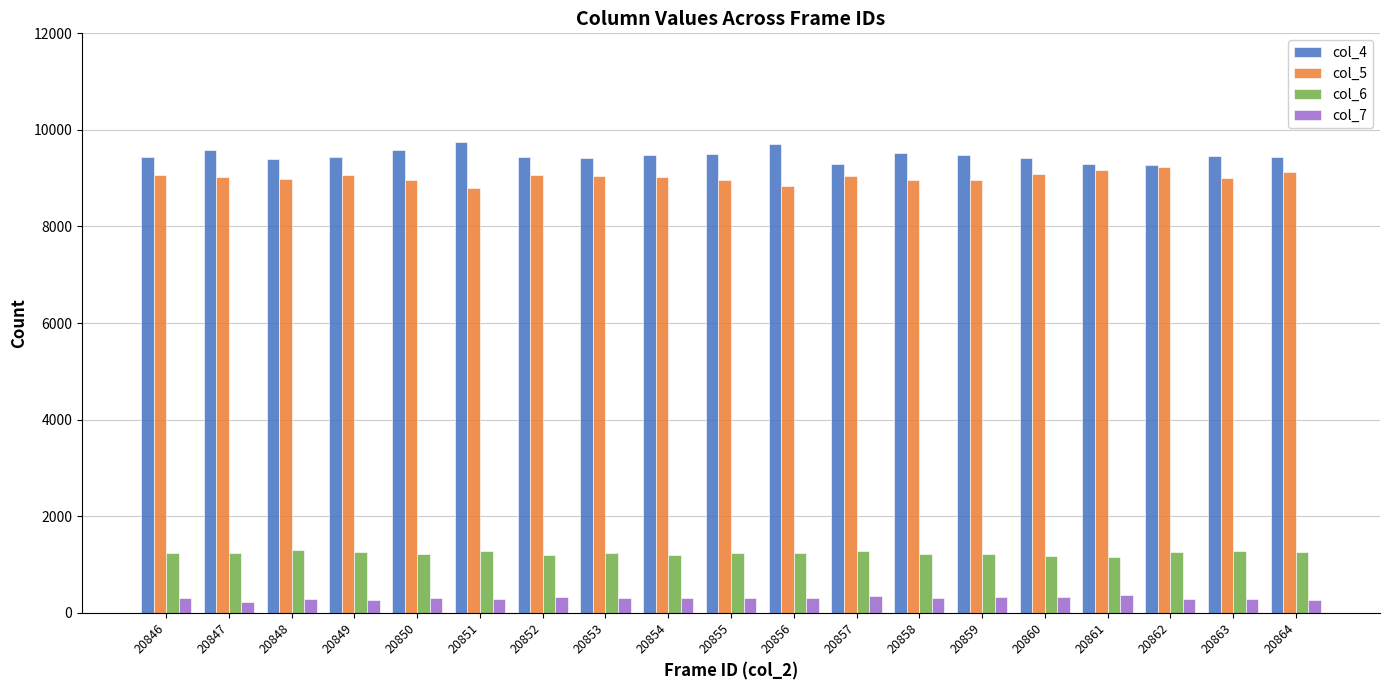

What is the sum of all col_4 values?

179909